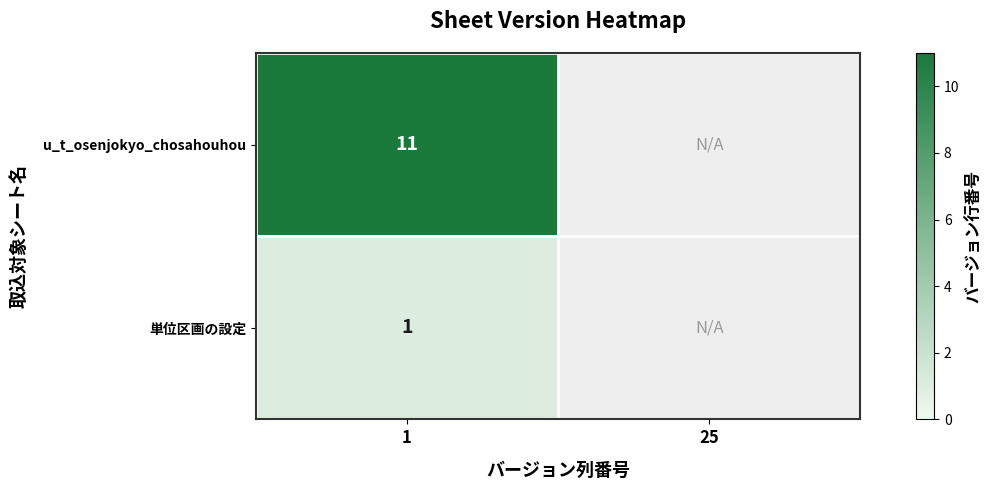

Is it true that u_t_osenjokyo_chosahouhou equals 11 at 1?

True